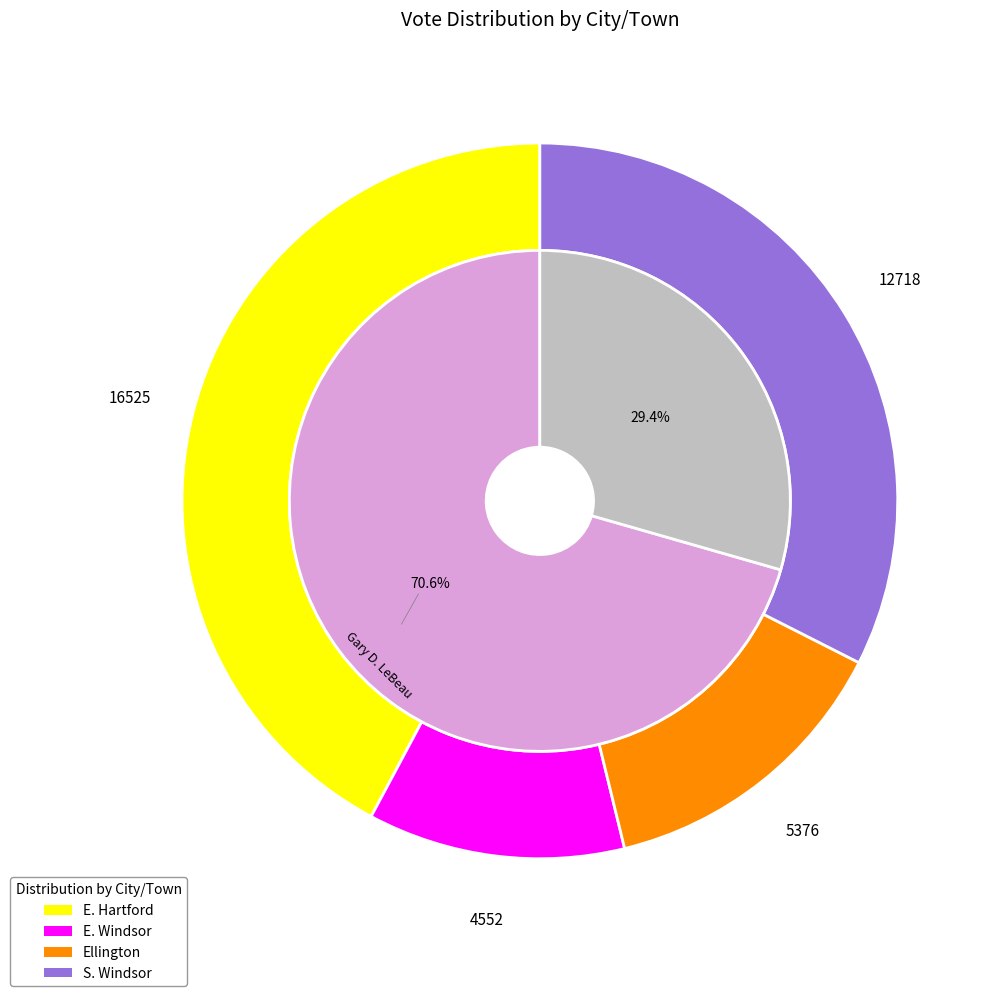

Which category has the biggest portion of the pie?

E. Hartford